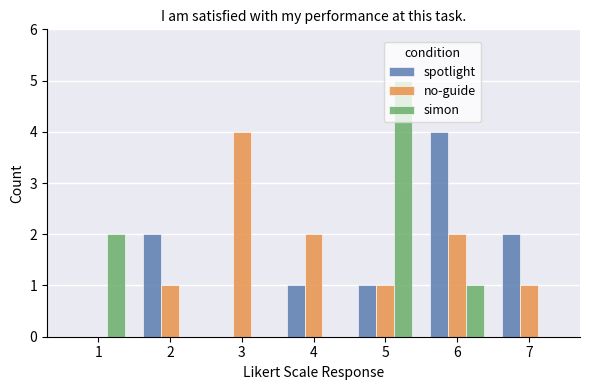

At which category does the chart reach its peak across all series?

5